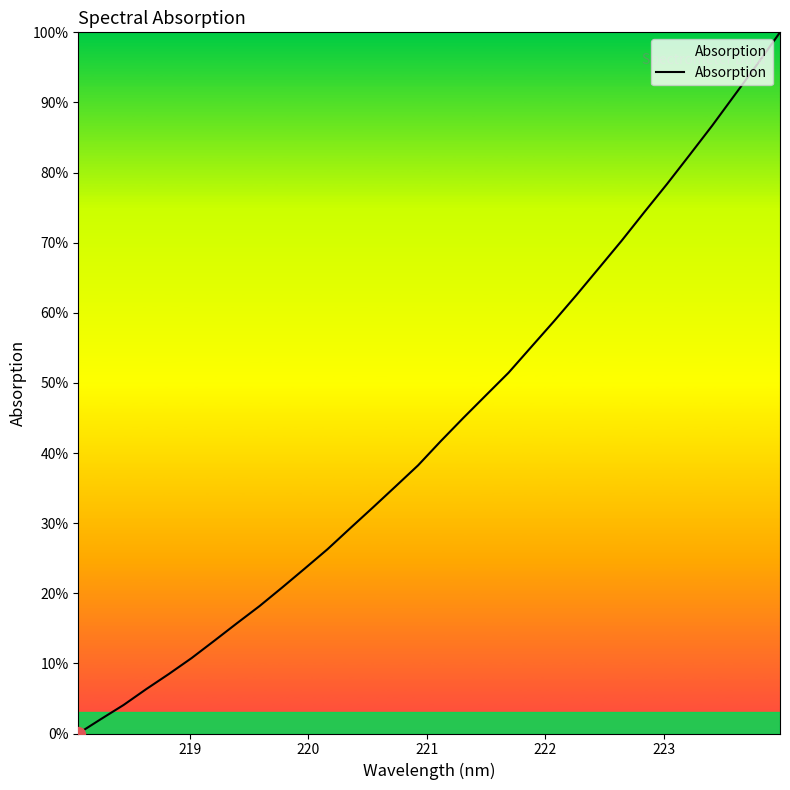

Reading left to right, what are all the values shown in this chart?

0.0	2.1	4.1	6.3	8.5	10.8	13.2	15.7	18.2	20.8	23.5	26.3	29.3	32.2	35.2	38.2	41.7	45.0	48.2	51.5	55.1	58.8	62.5	66.4	70.3	74.4	78.4	82.5	86.7	91.1	95.5	100.0